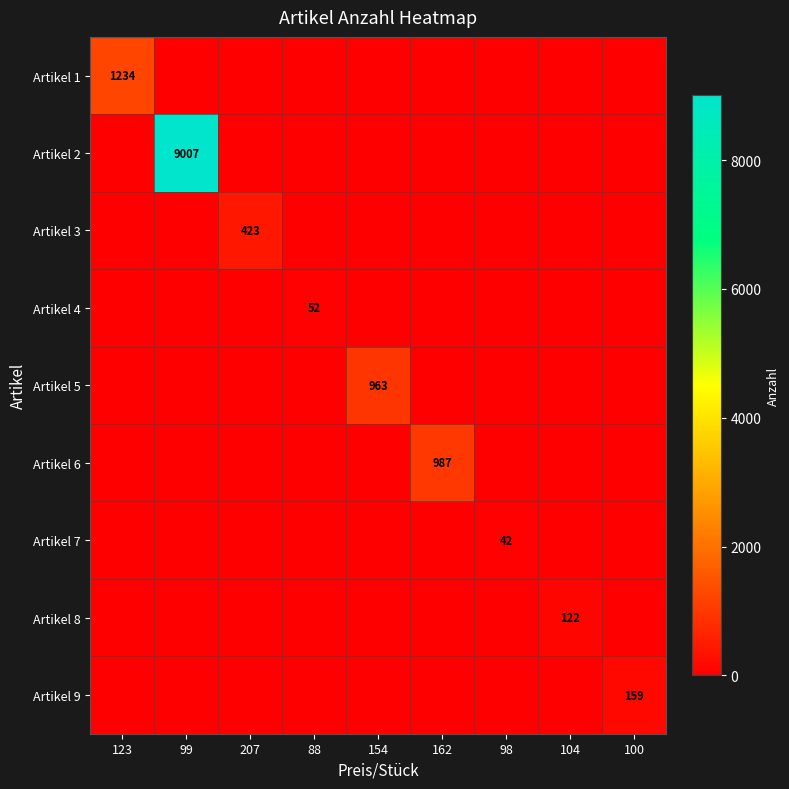

The Artikel 4 series shows 0 at 162. True or false?

True